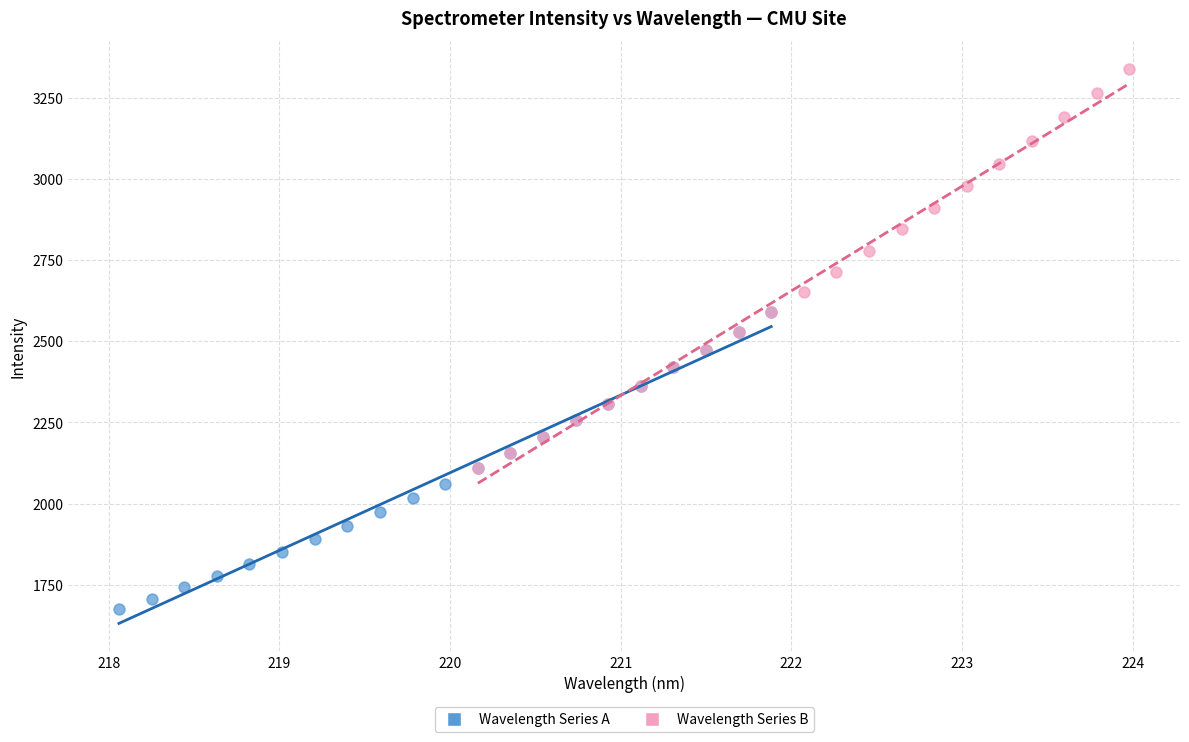

Which series contains the highest Y value?

Wavelength Series B